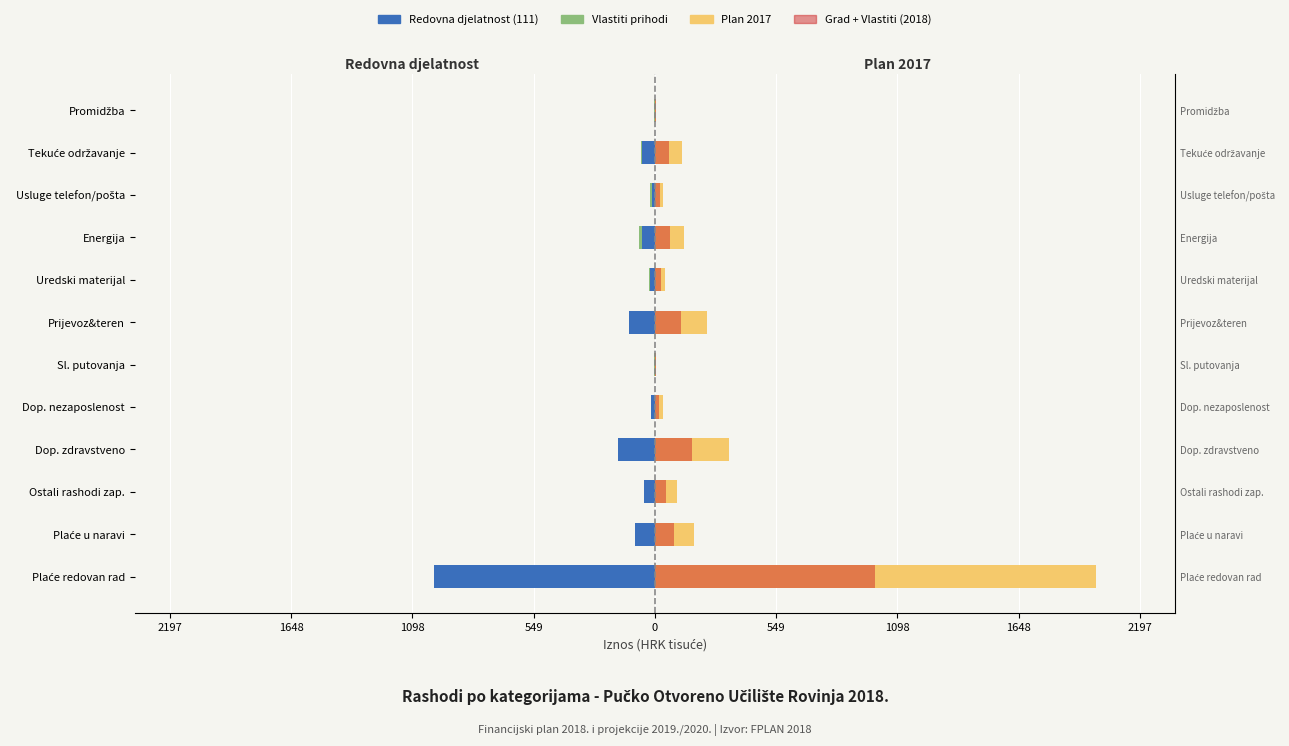

What is the average value of the Vlastiti prihodi series?

-3.0